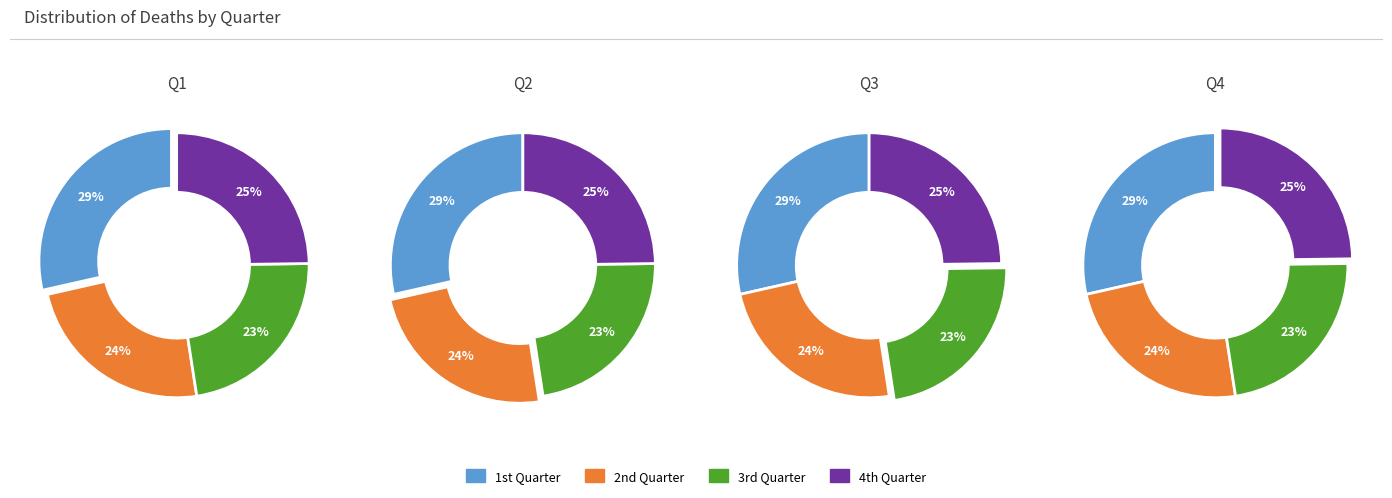

True or false: 5 accounts for 24% of the total.

False